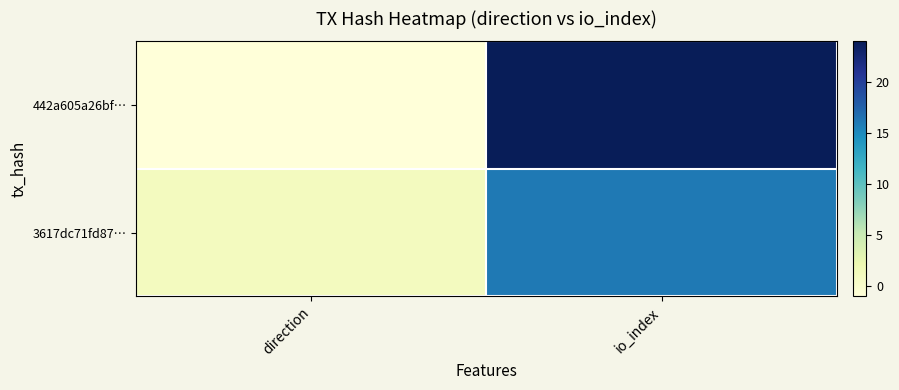

Which series has the largest total across all categories?

442a605a26bf…